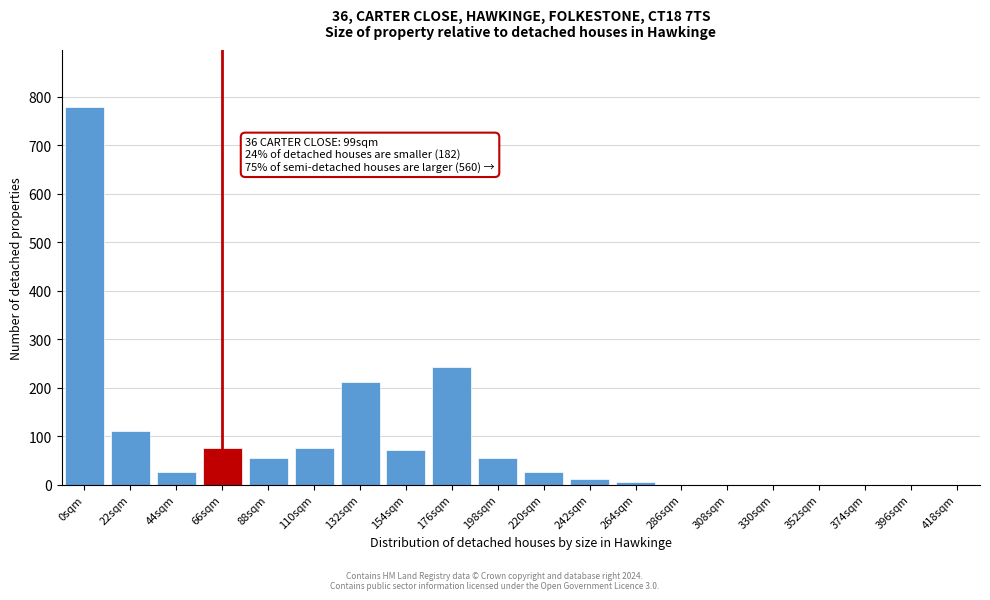

Reading left to right, list all the values displayed in this chart.

0sqm=779	22sqm=111	44sqm=26	66sqm=76	88sqm=54	110sqm=76	132sqm=212	154sqm=72	176sqm=243	198sqm=54	220sqm=26	242sqm=12	264sqm=6	286sqm=0	308sqm=0	330sqm=0	352sqm=0	374sqm=0	396sqm=0	418sqm=0